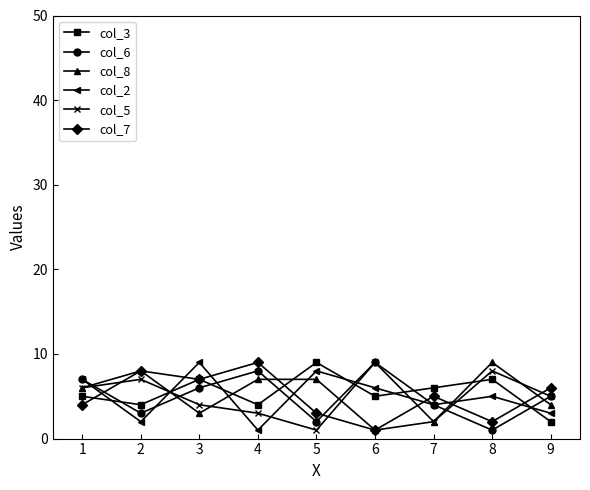

How many distinct data groups are displayed?

6